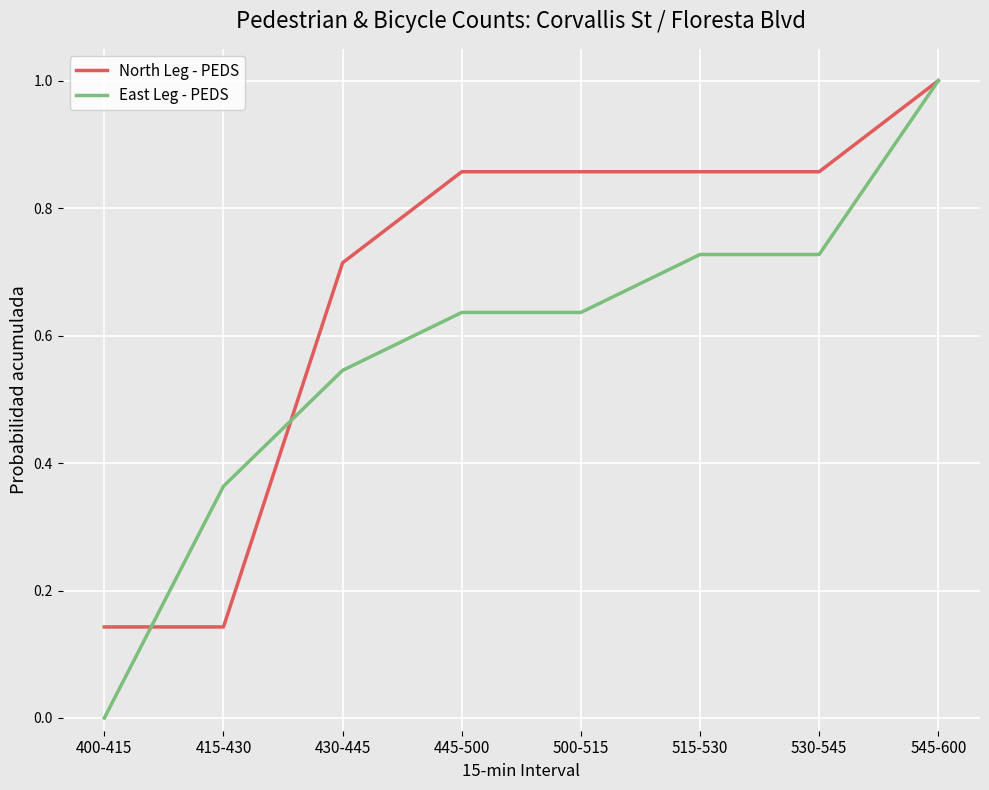

What is the highest value of the East Leg - PEDS series?

1.0